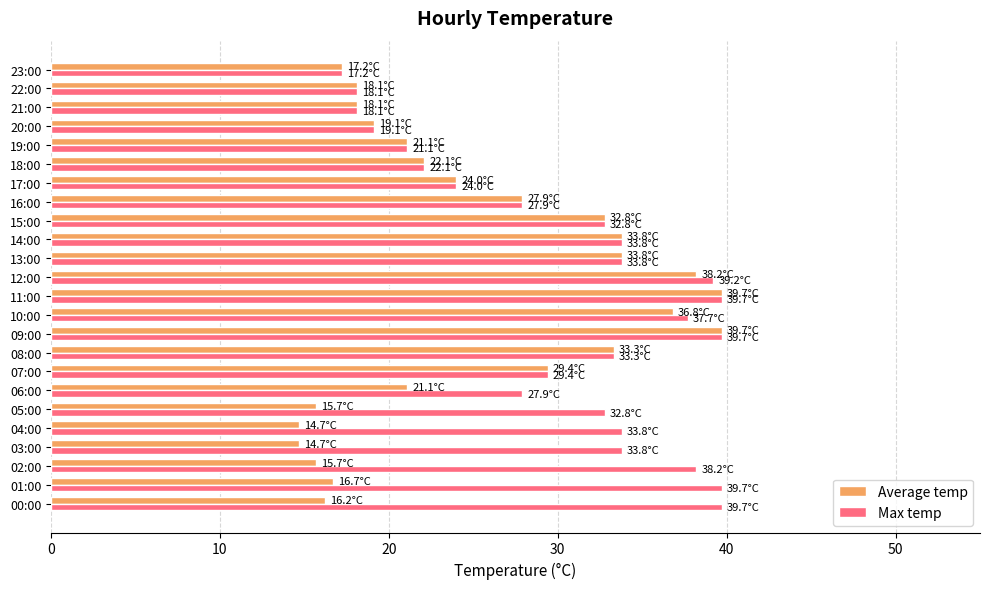

Which series has the largest total across all categories?

Max temp